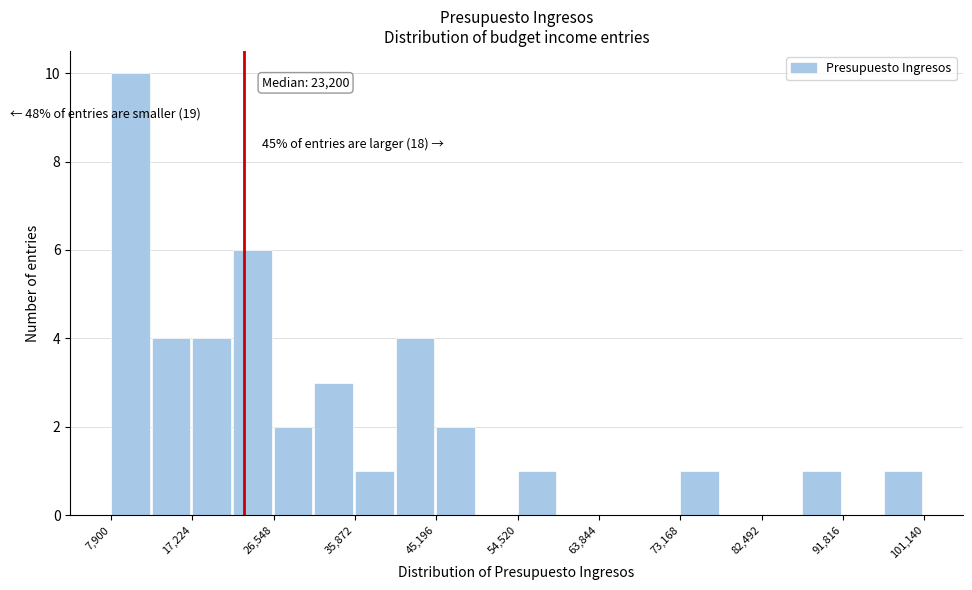

Which range on the x-axis has the tallest bar?

8000 to 13000